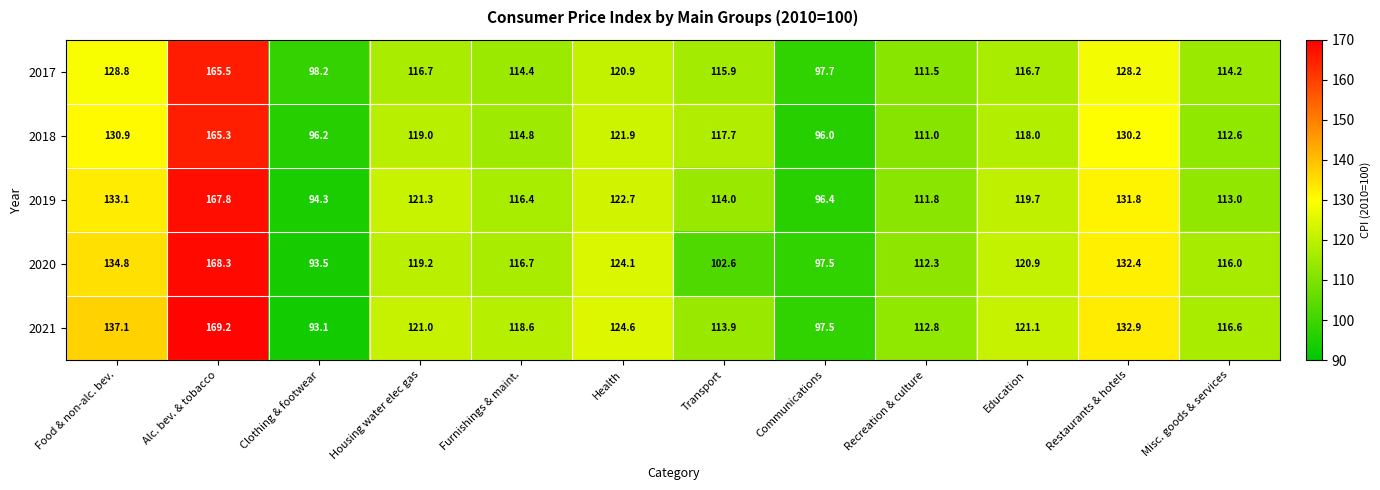

At which category does the chart reach its peak across all series?

Alc. bev. & tobacco